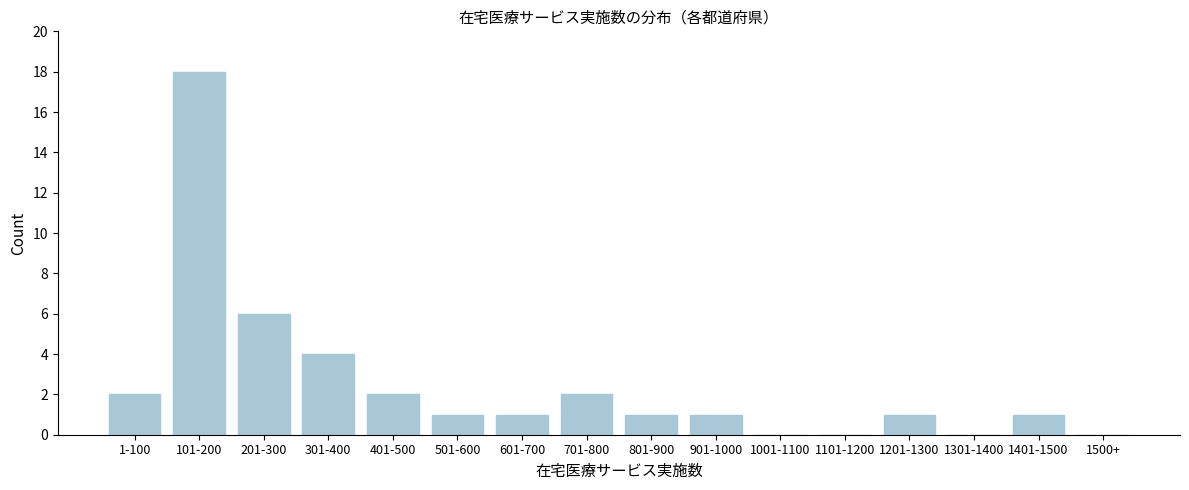

Reading left to right, transcribe all the data shown in this chart.

1-100=2	101-200=18	201-300=6	301-400=4	401-500=2	501-600=1	601-700=1	701-800=2	801-900=1	901-1000=1	1001-1100=0	1101-1200=0	1201-1300=1	1301-1400=0	1401-1500=1	1500+=0